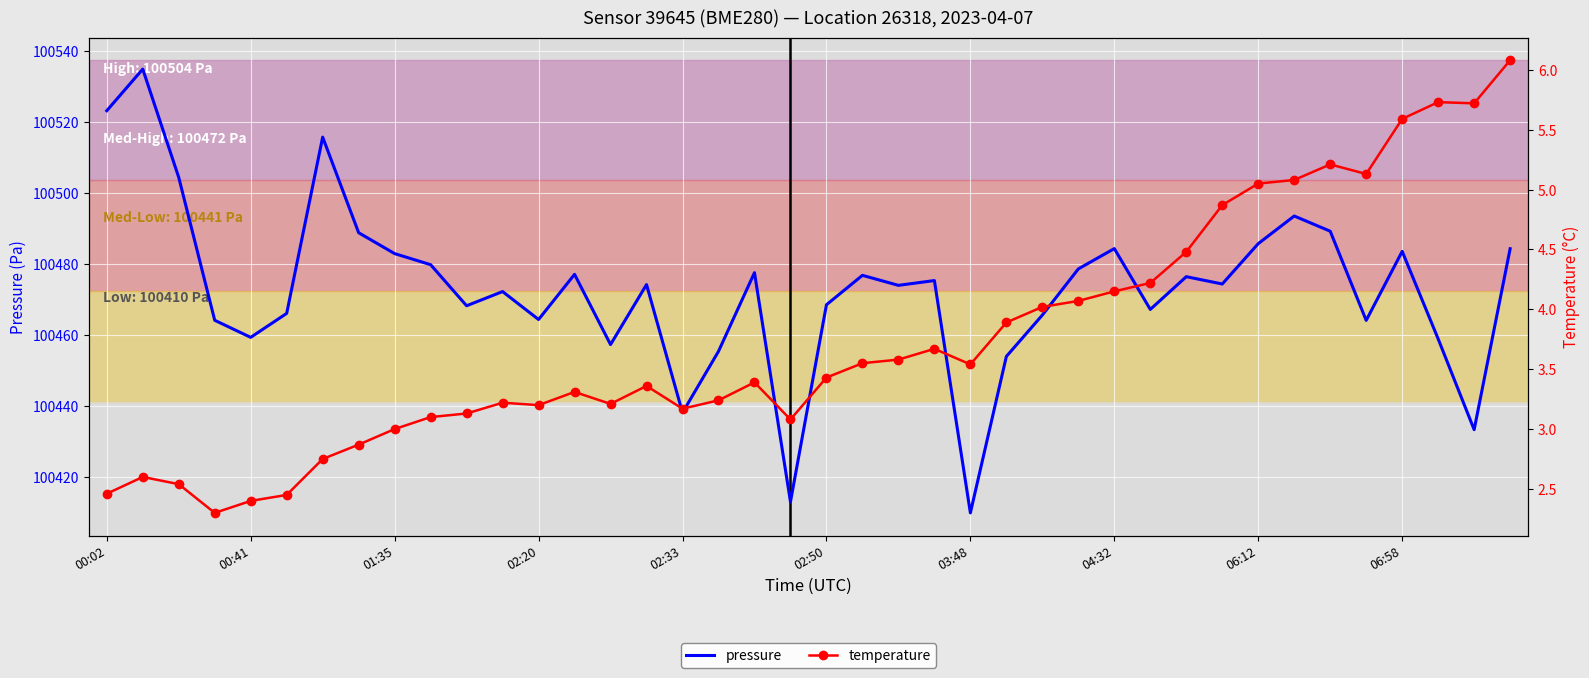

At which label is pressure closest to 100472?

11